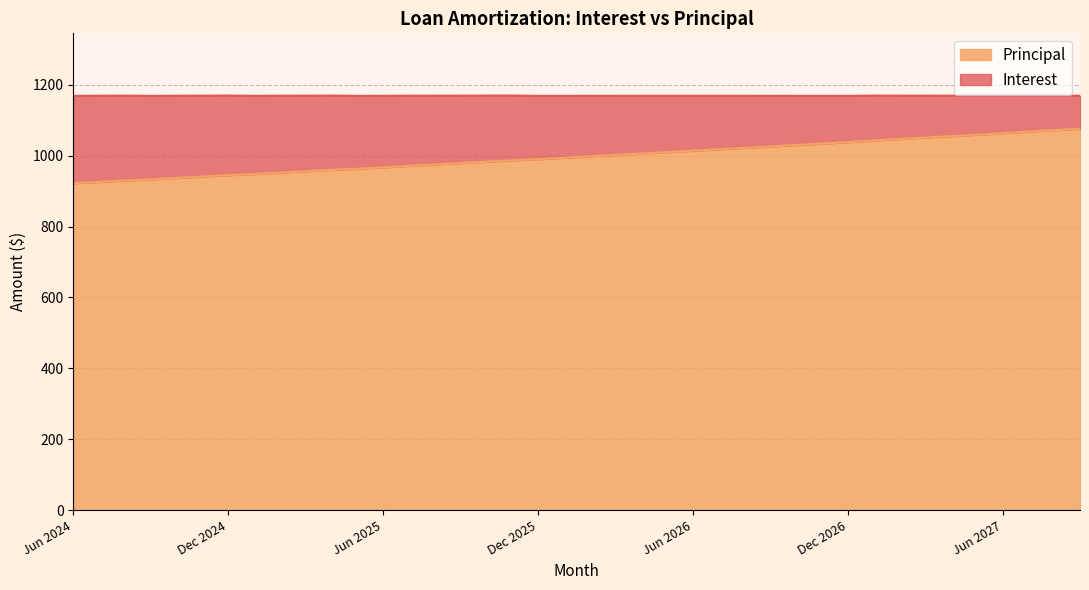

Reading left to right, list all the values displayed in this chart.

922	926	930	933	937	941	945	948	952	956	960	963	967	971	975	979	983	987	990	994	998	1002	1006	1010	1014	1018	1022	1026	1030	1034	1038	1043	1047	1051	1055	1059	1063	1068	1072	1076